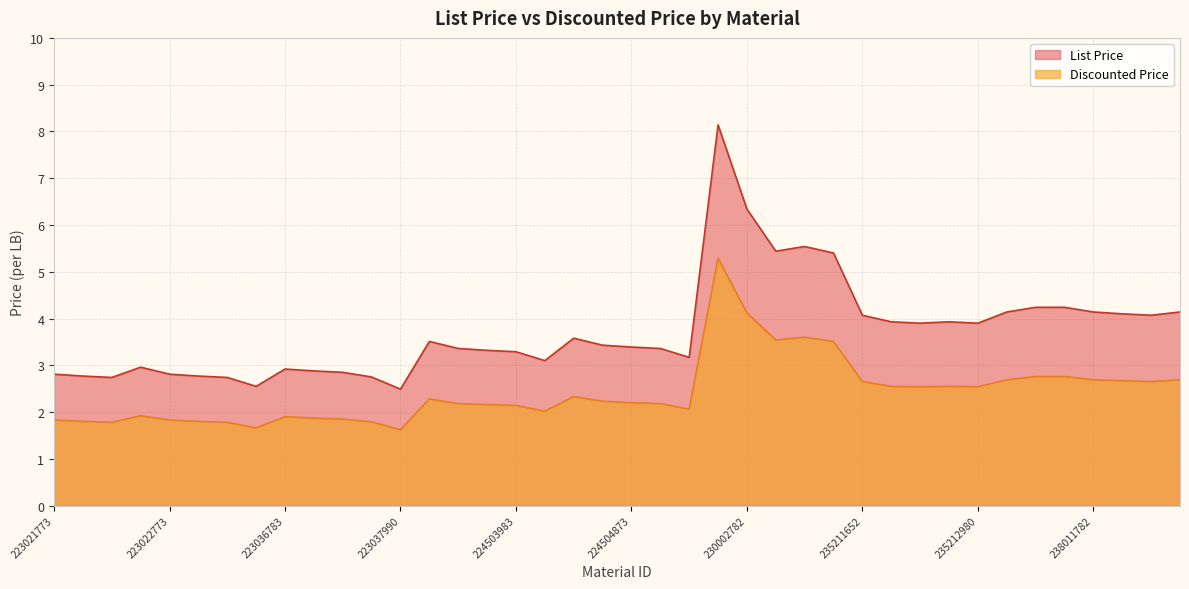

True or false: List Price and Discounted Price intersect in this chart.

False